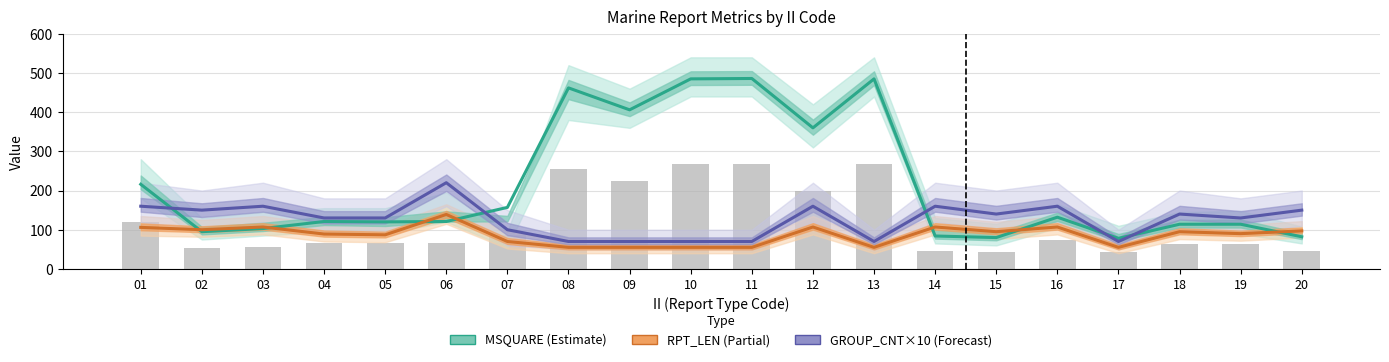

Which category has the lowest value in the RPT_LEN (Partial) series?

08